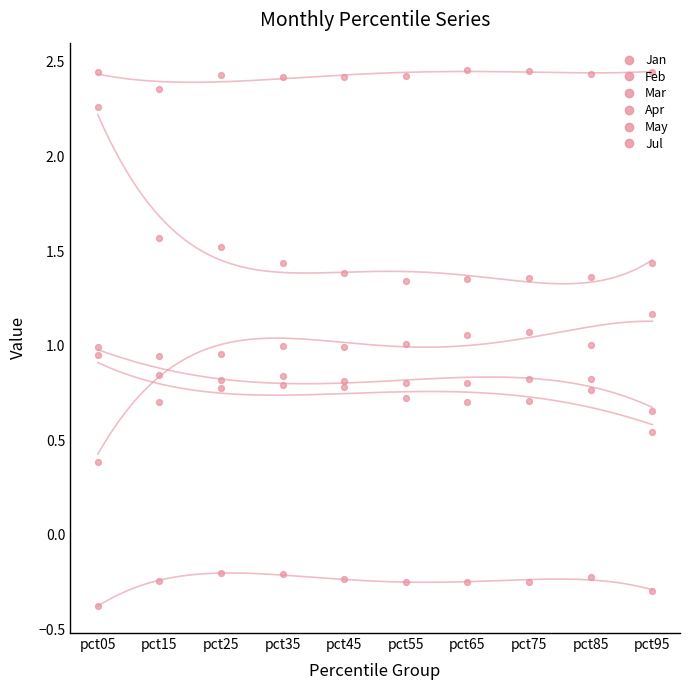

What is the total value across all series at pct55?

6.1